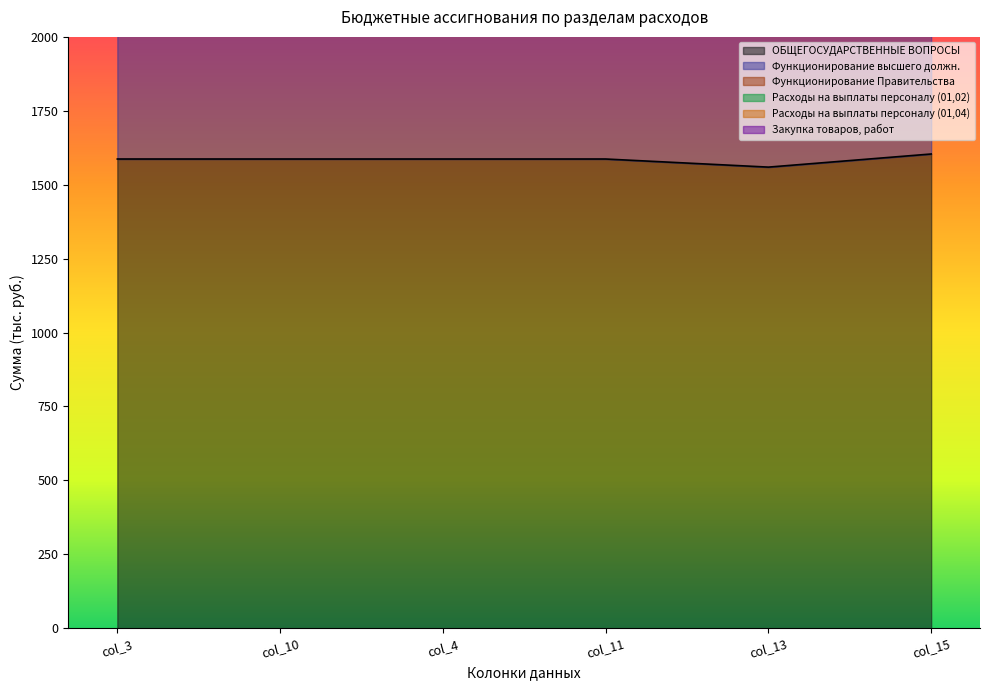

What is the label of the 2nd point from the right?

col_13